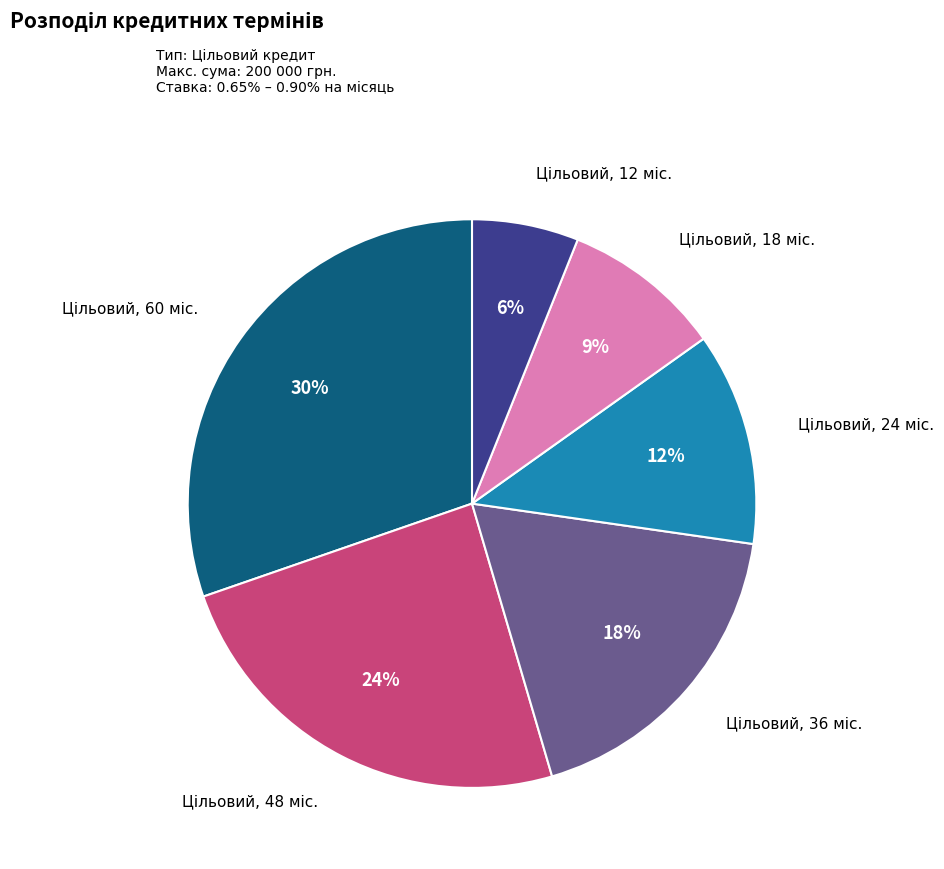

Does any single category account for the majority?

No